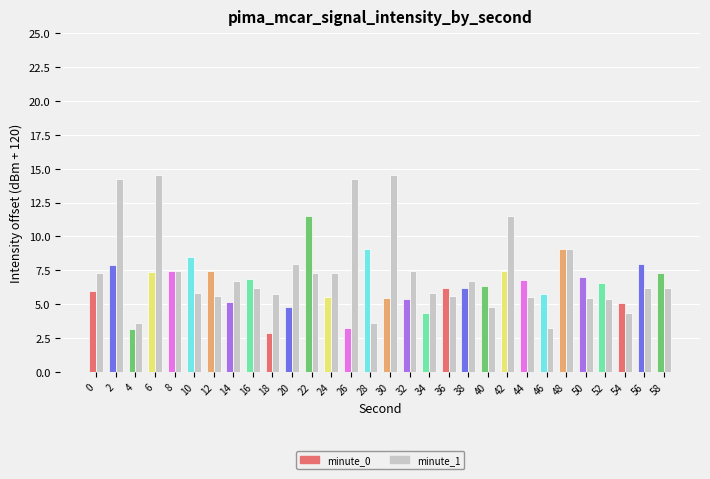

Does the chart contain stacked bars?

No